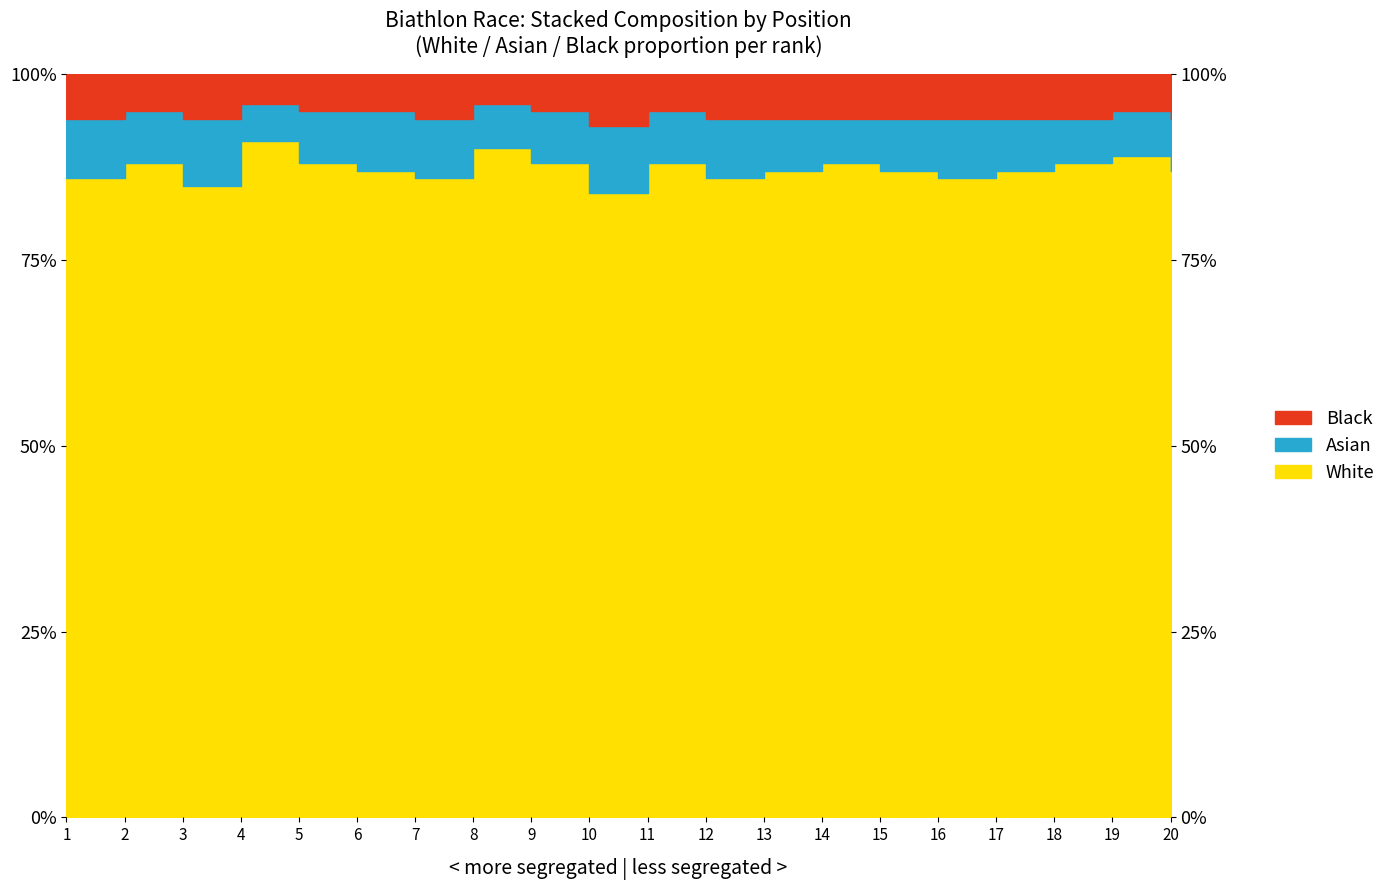

What is the sum of the Black values at 9 and 17?

189